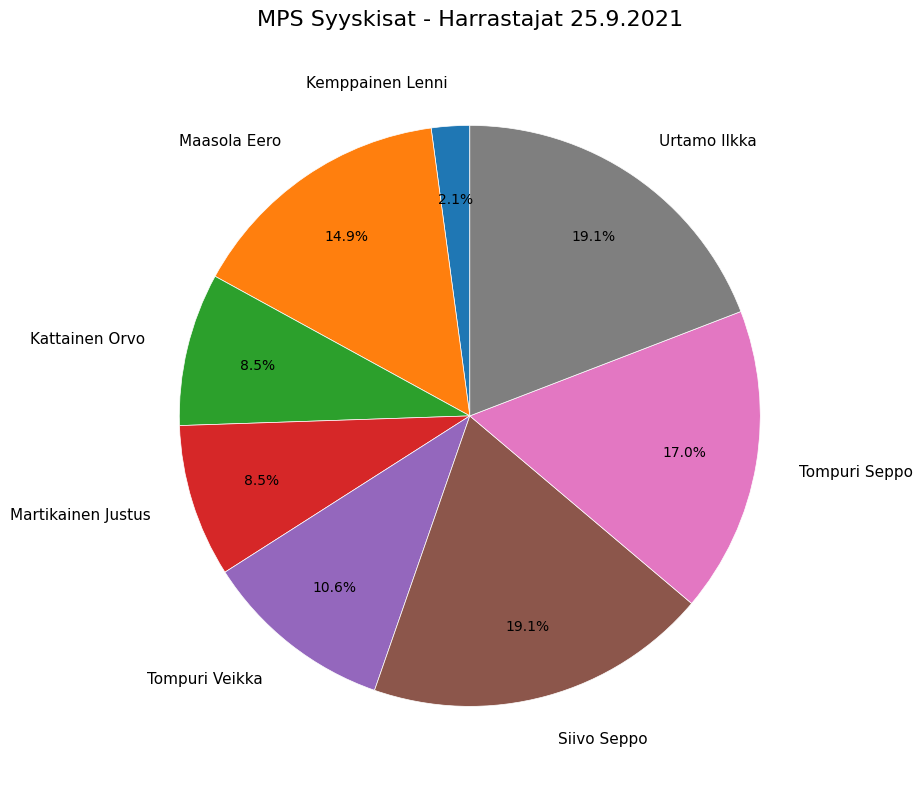

Is there a majority slice in this chart?

No